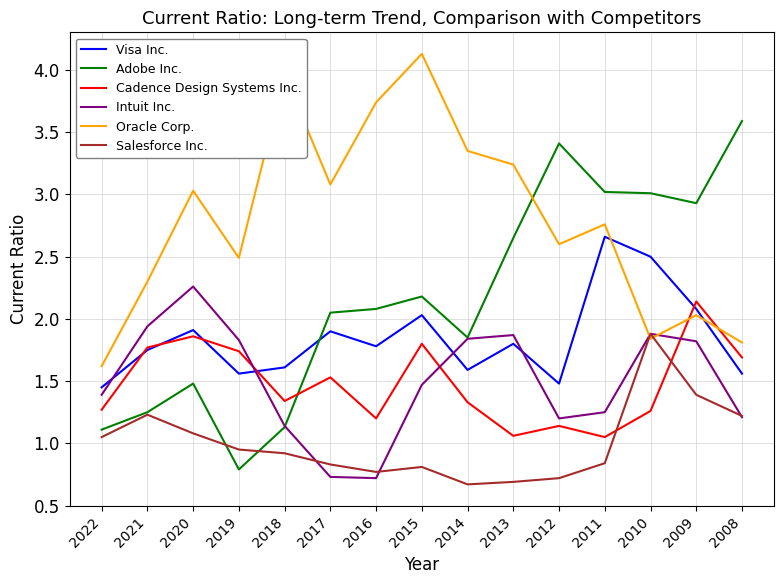

True or false: Oracle Corp. has a value of 3.1 at 2017.

True